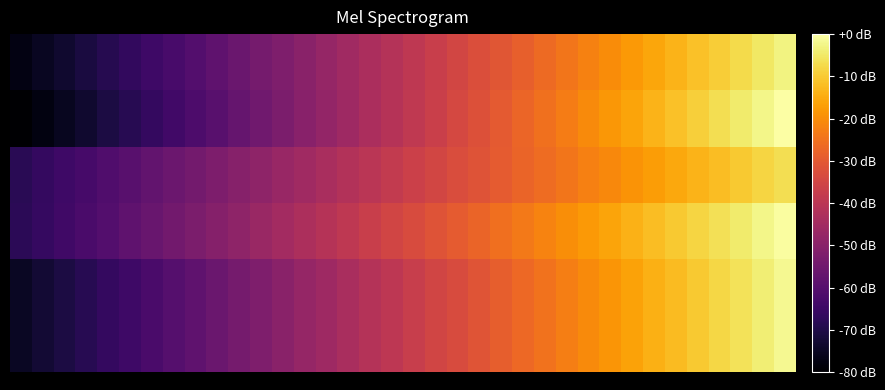

What is the smallest value displayed?

-80.0